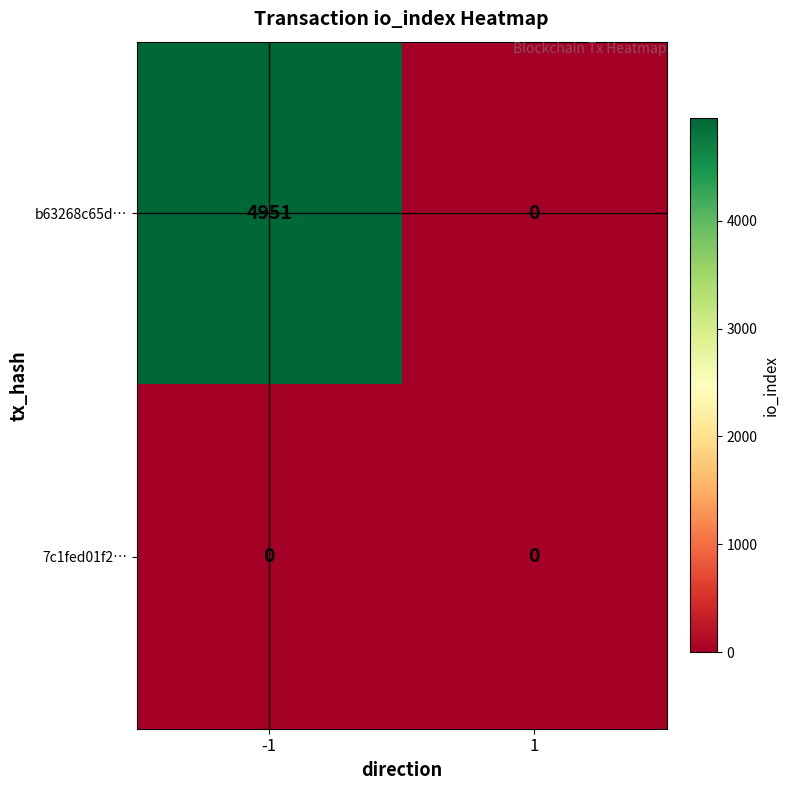

What is the difference between the b63268c65d… values at -1 and 1?

4951